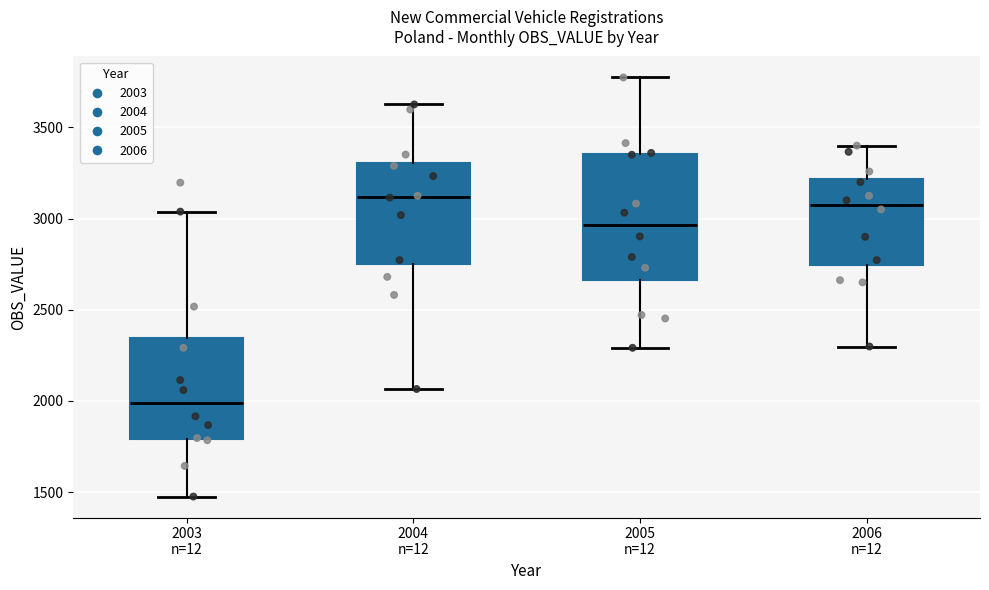

Where does the lower whisker of the box for 2004 n=12 end on the y-axis? The values are not printed on the chart, so give them approximately, as read against the axis.

2050